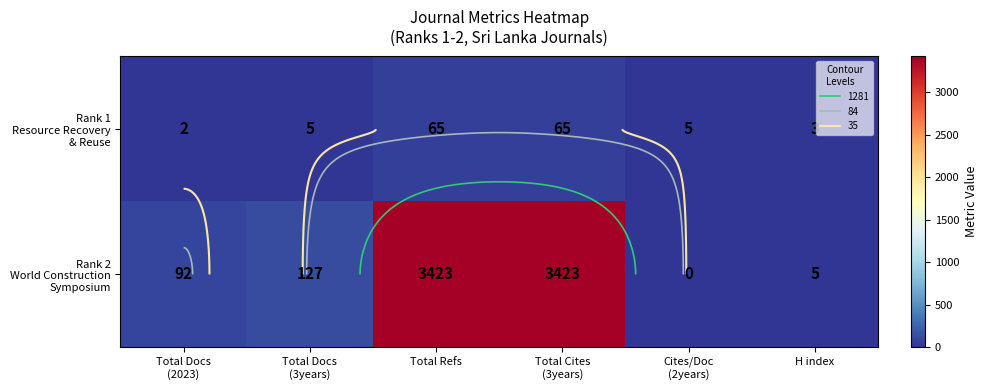

Which series has the largest range (max minus min)?

Rank 2 World Construction Symposium